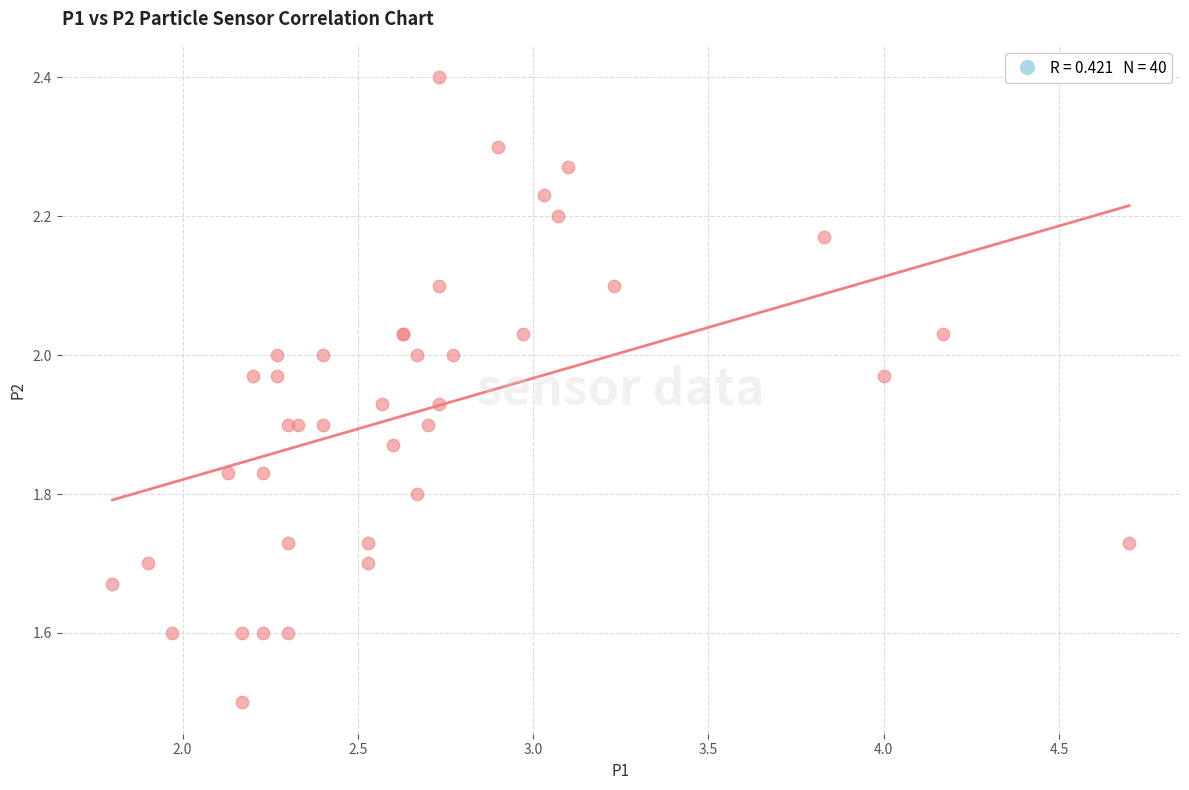

What Y value in the scatter plot is closest to 1?

1.5